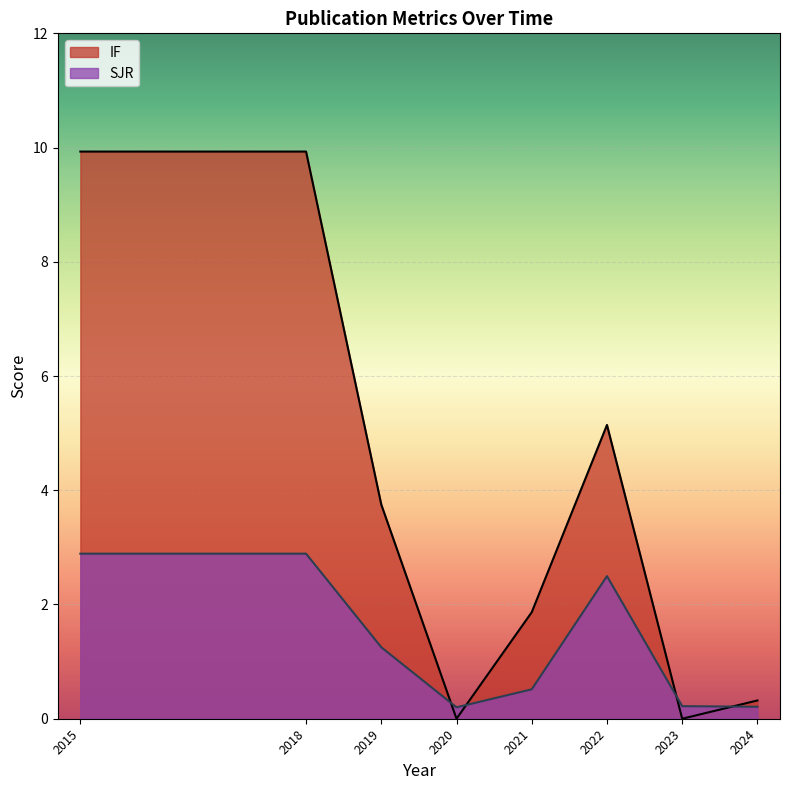

What is the difference between the maximum and second lowest values in the IF series?

9.9